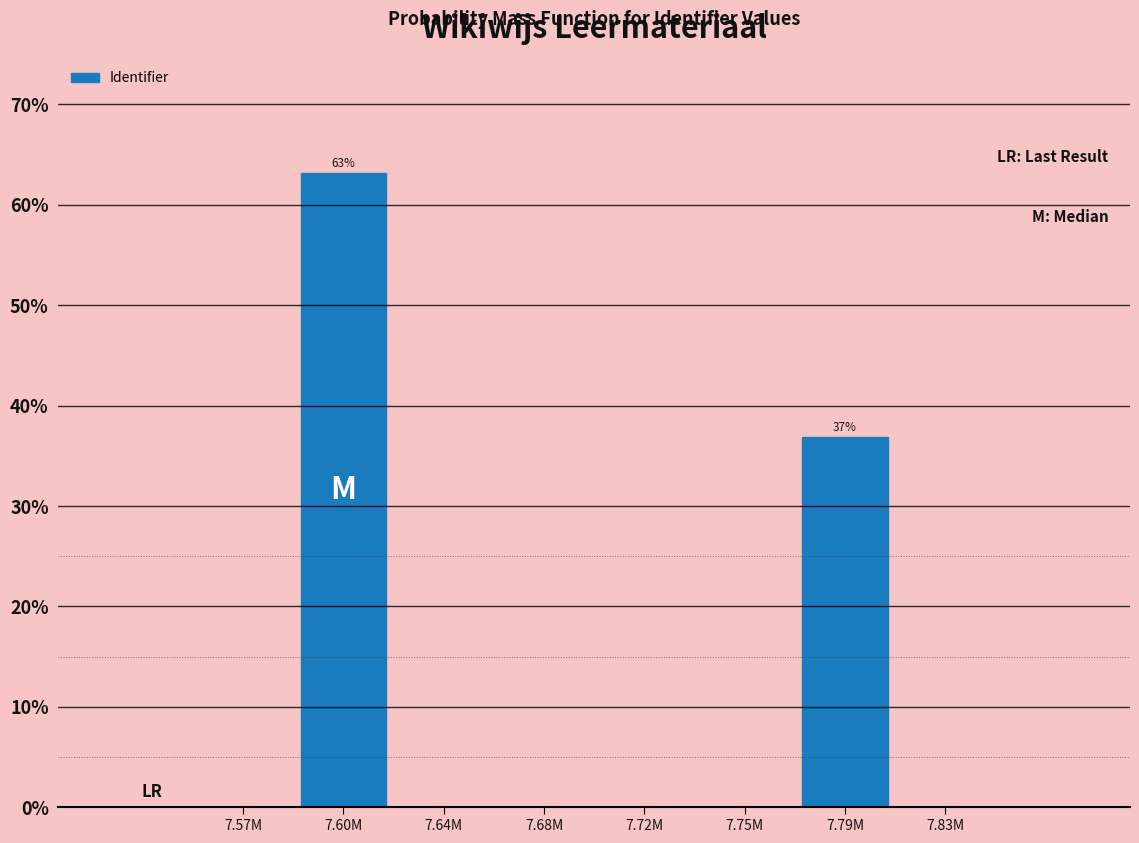

Reading left to right, transcribe all the data shown in this chart.

7.57M=0.0	7.60M=63.2	7.64M=0.0	7.68M=0.0	7.72M=0.0	7.75M=0.0	7.79M=36.8	7.83M=0.0